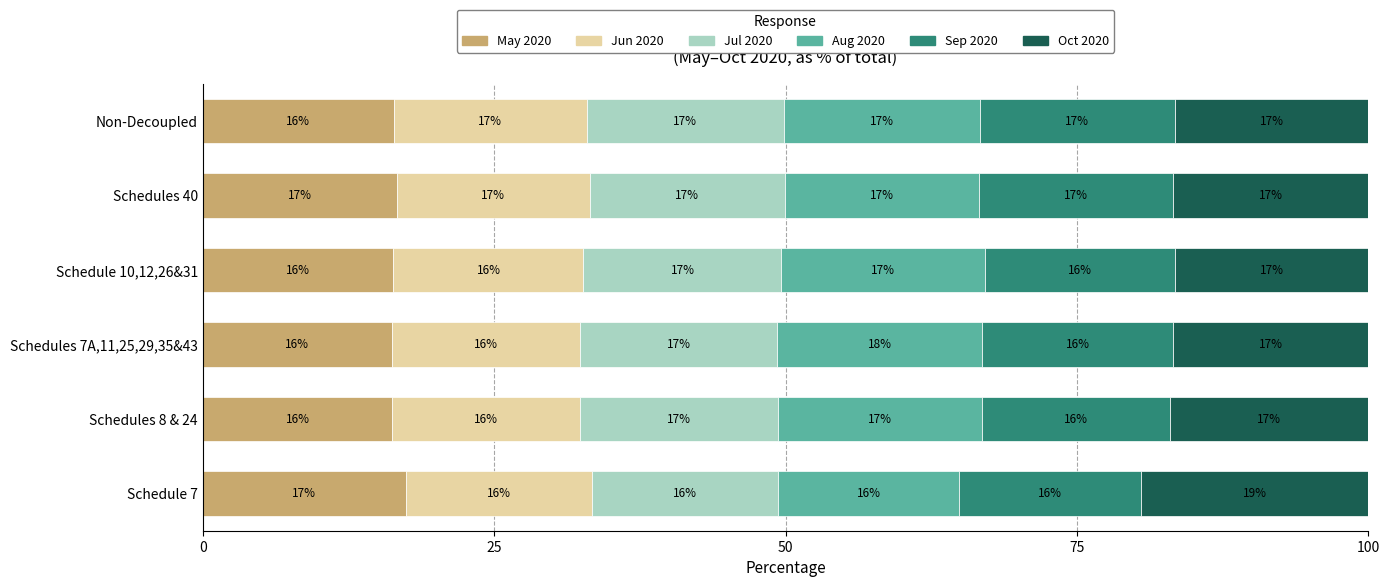

What is the highest value of the May 2020 series?

17.4